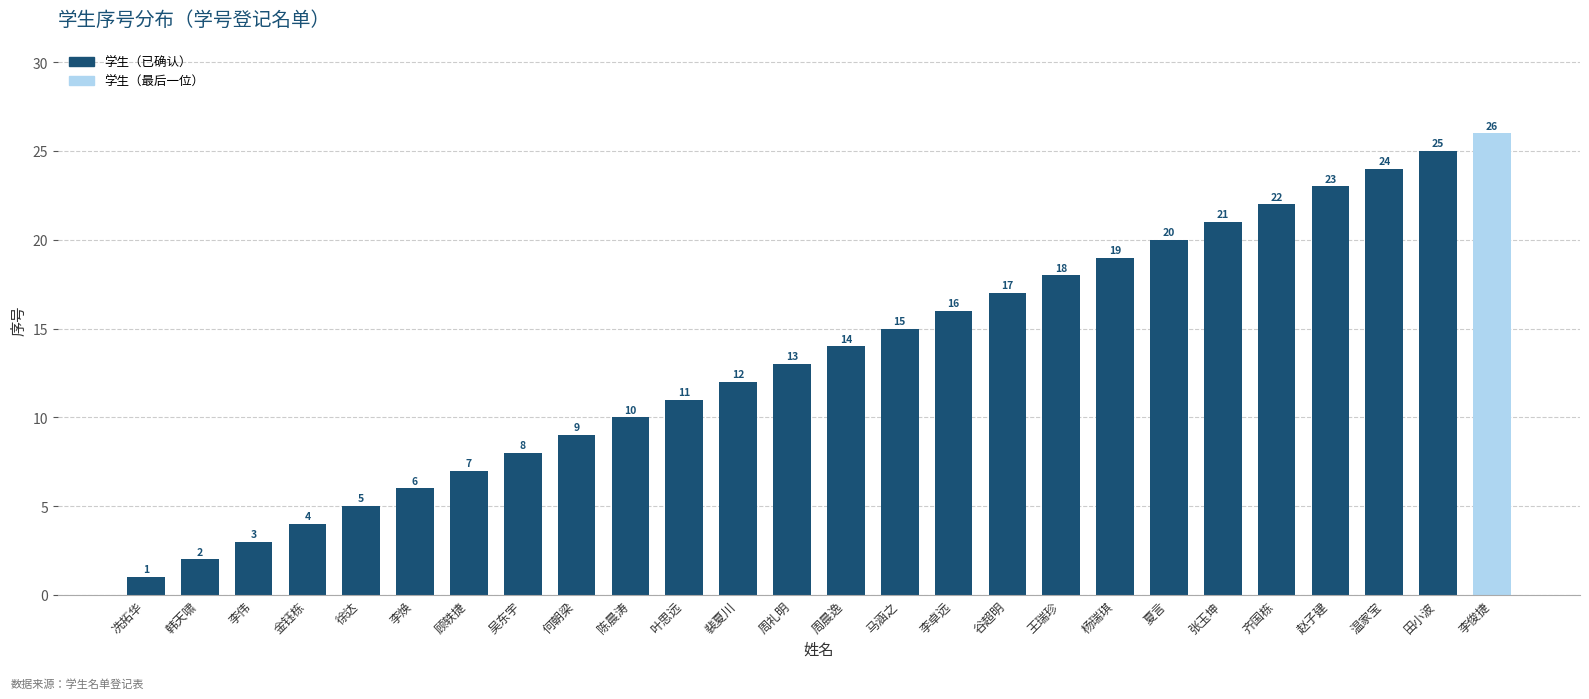

Which label corresponds to the largest value in the chart?

李俊捷